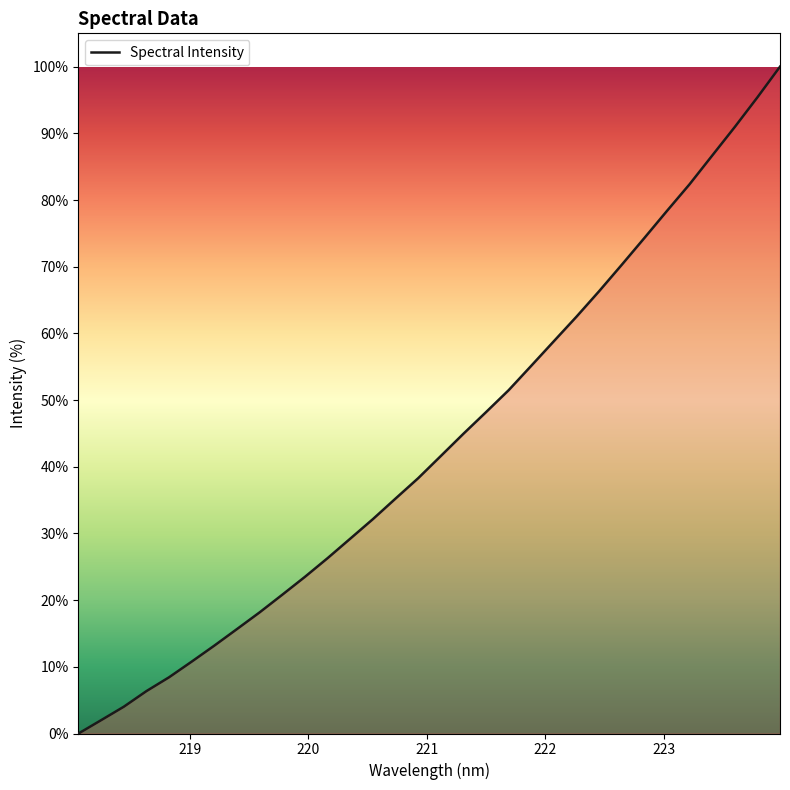

What is the difference between the maximum and minimum values?

100.0